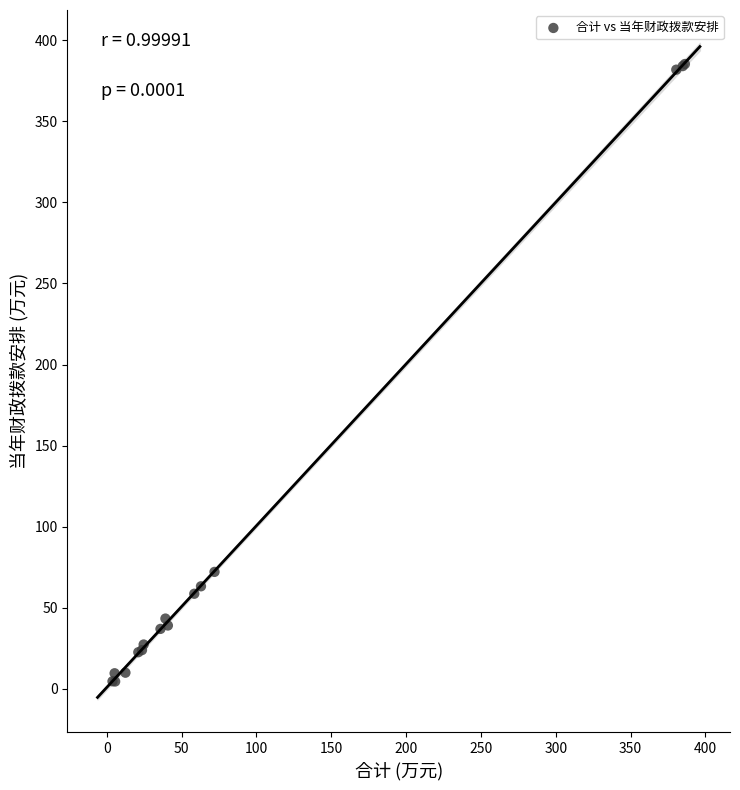

What Y value in the scatter plot is closest to 194?

72.2